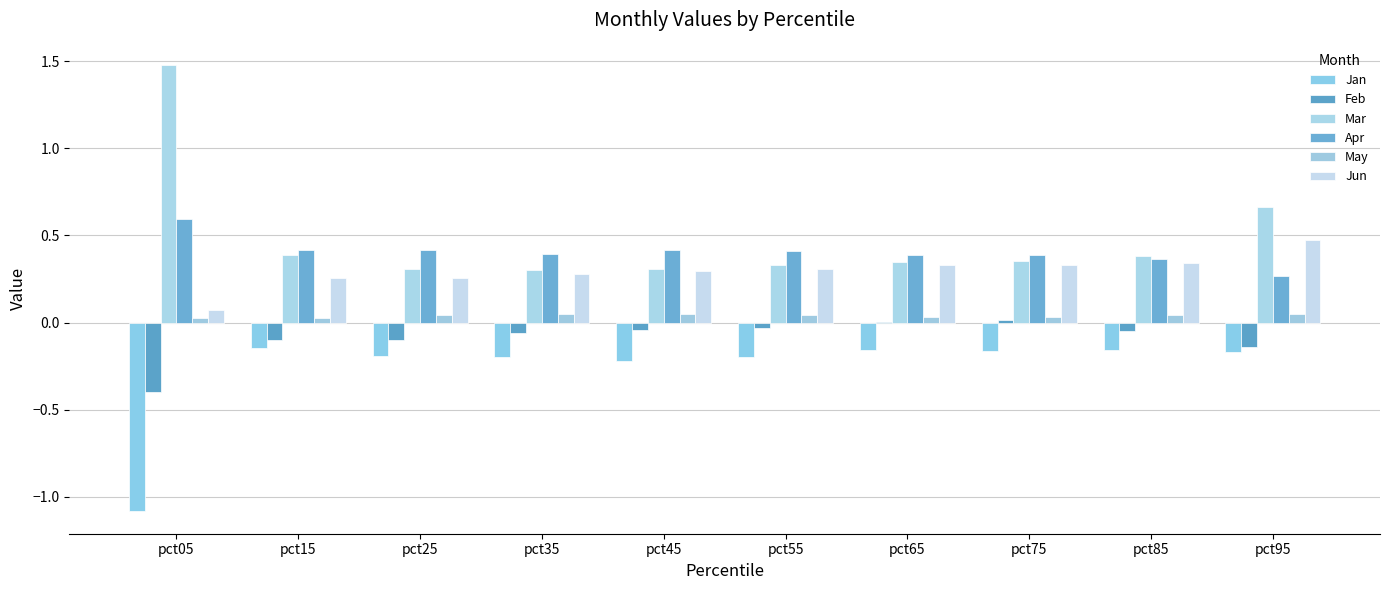

At which label is Feb closest to 0?

pct65